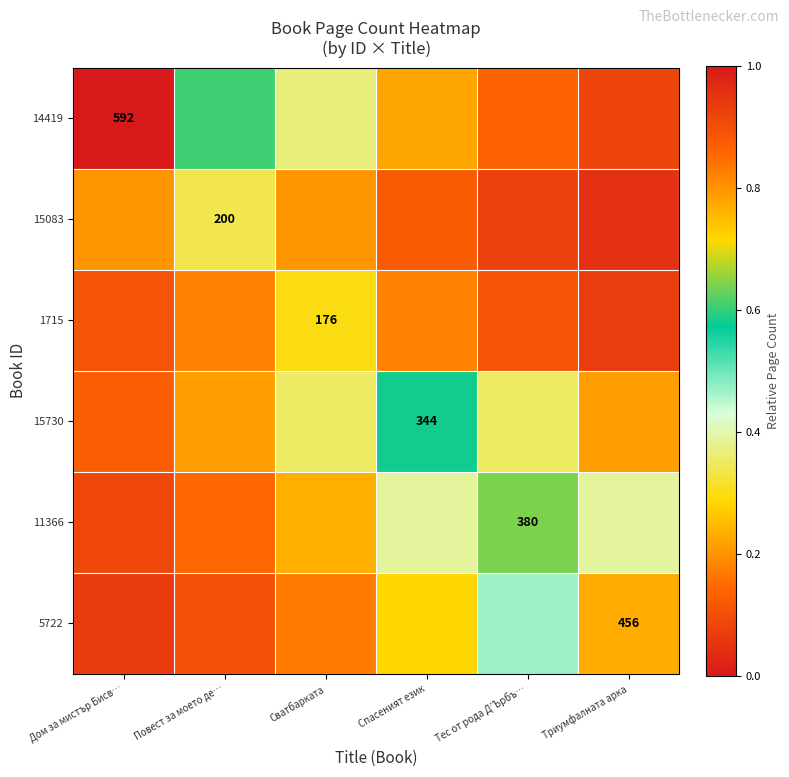

Which series has the largest total across all categories?

14419